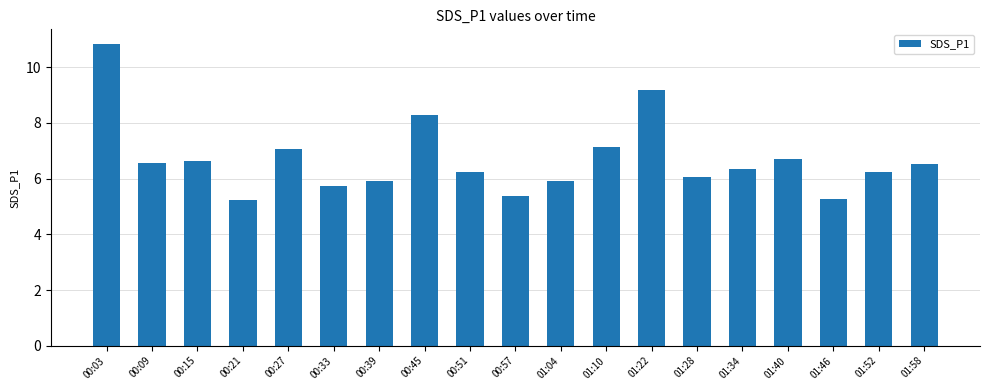

What value does the data have at 00:33?

5.7